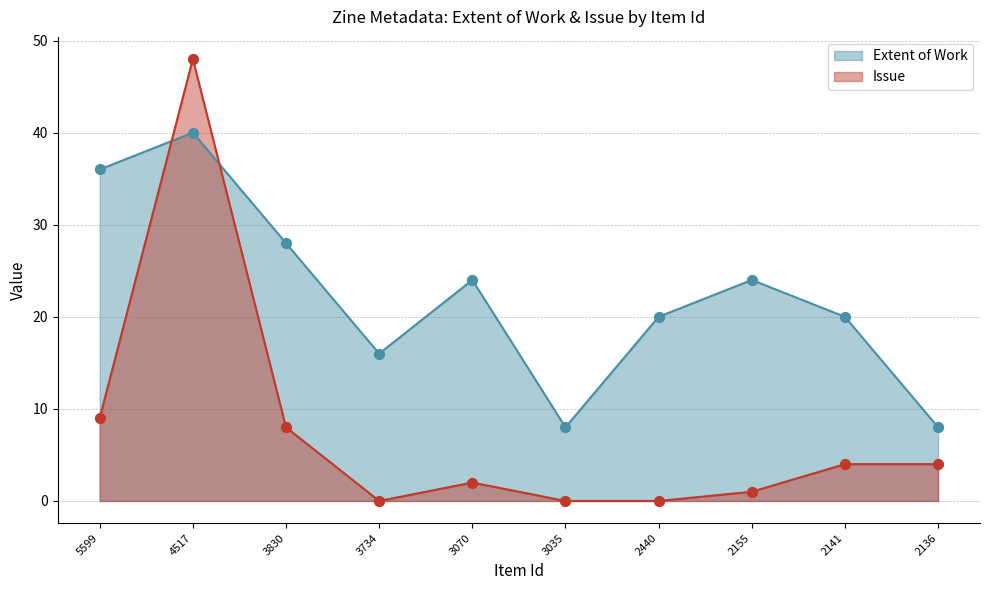

At how many categories does at least one series exceed 13?

8